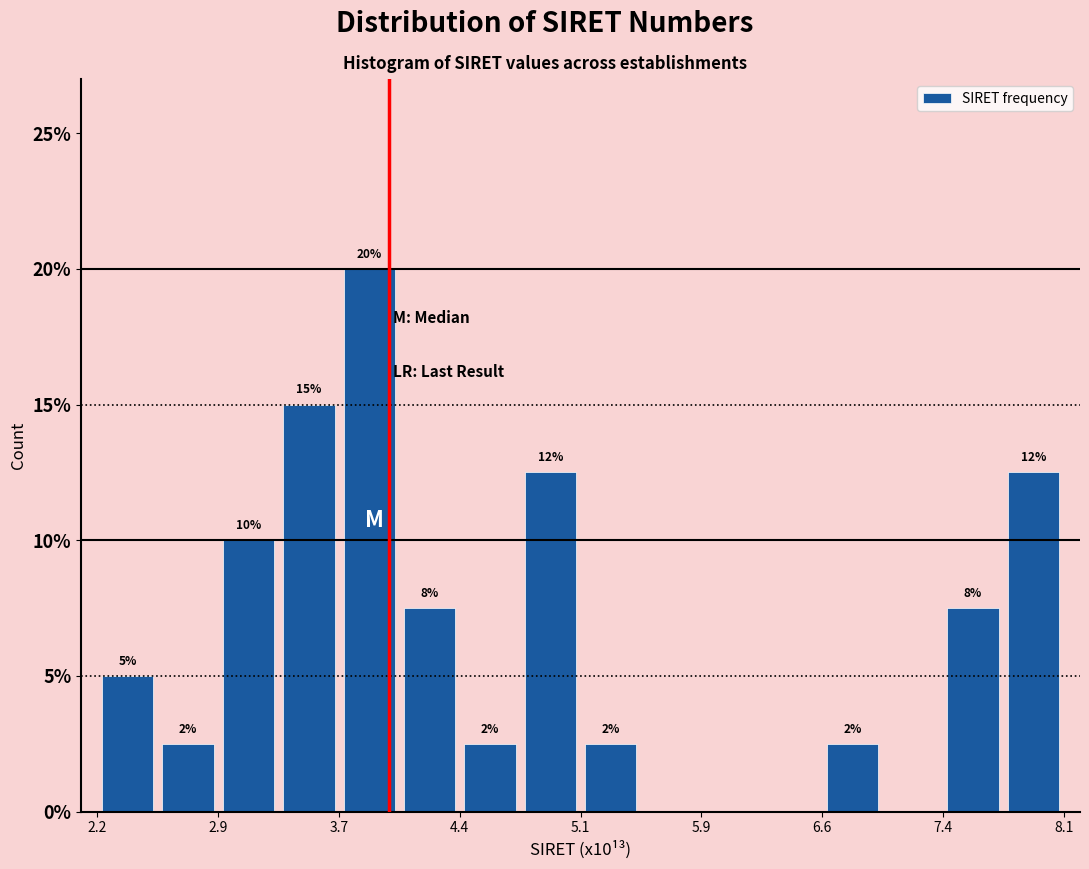

Around what value on the x-axis is the tallest bar? Give the approximate position of its centre, as read against the axis.

3.8